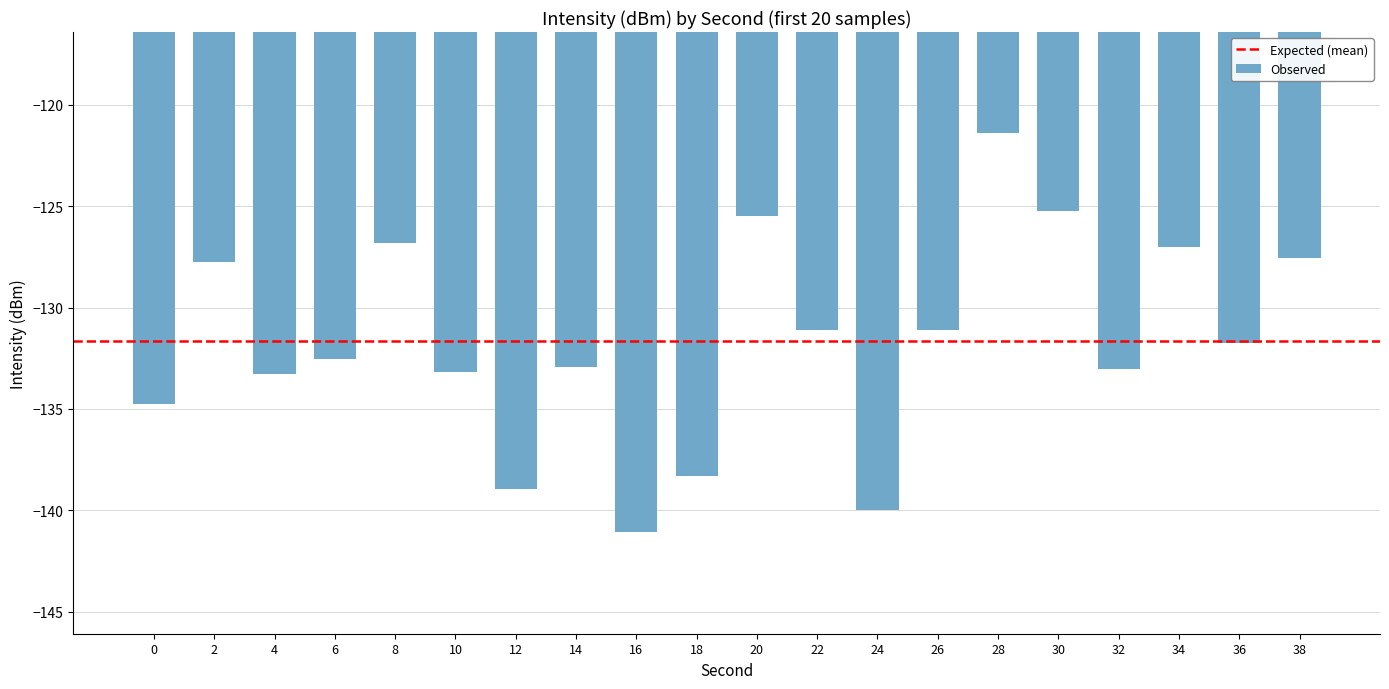

What is the value of the 8th bar from the left?

-132.9